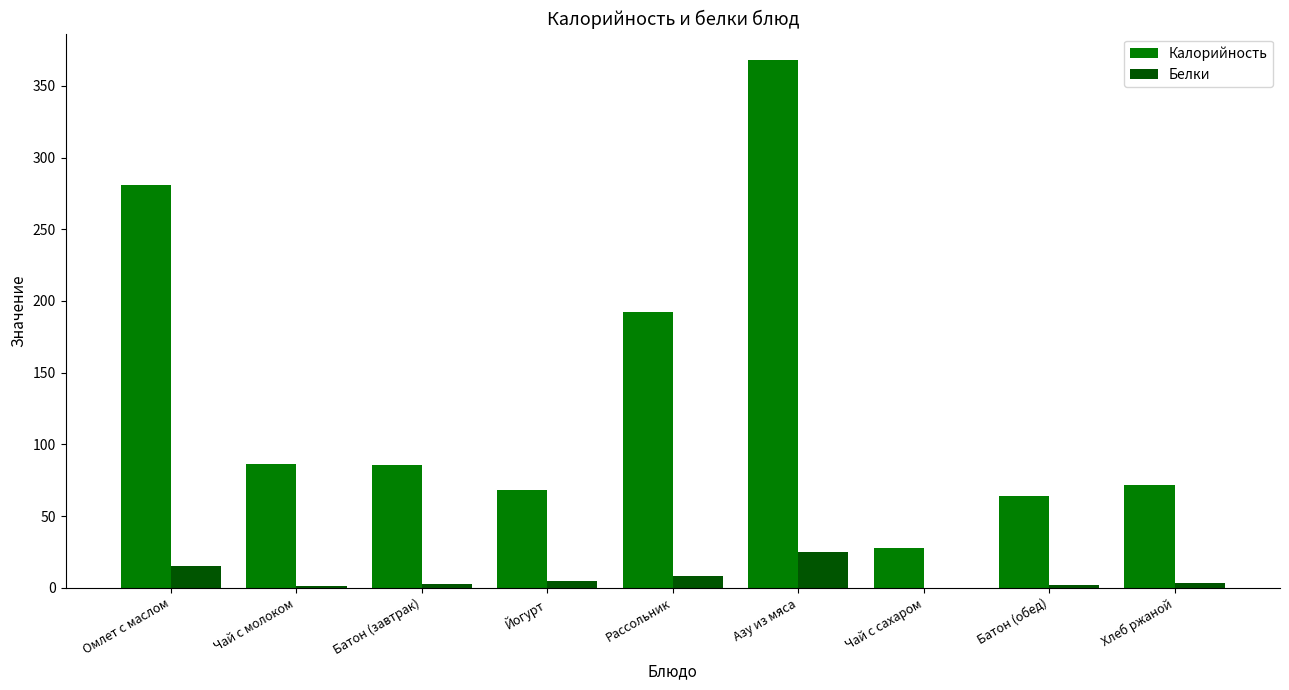

How many data points does each series have?

9